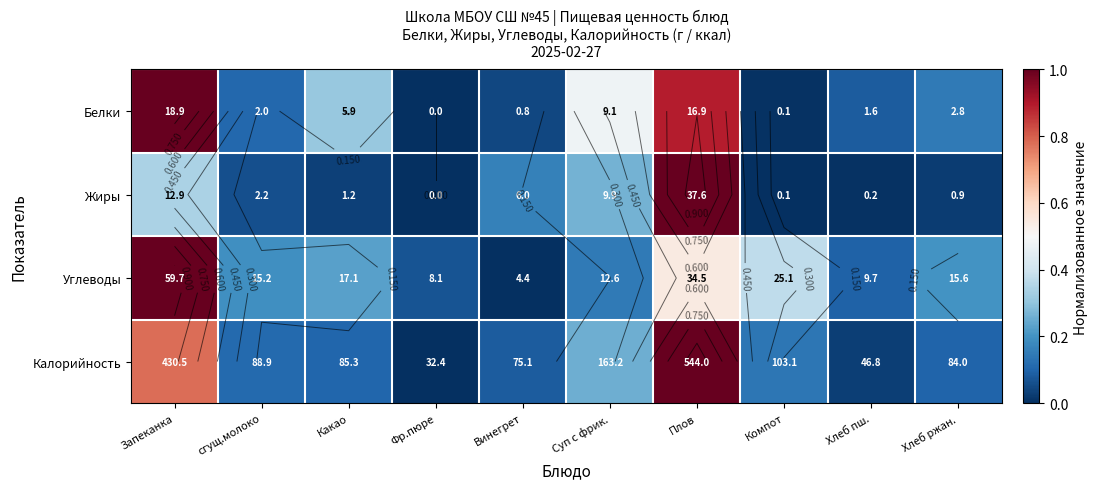

At which label is Жиры closest to 0?

Фр.пюре